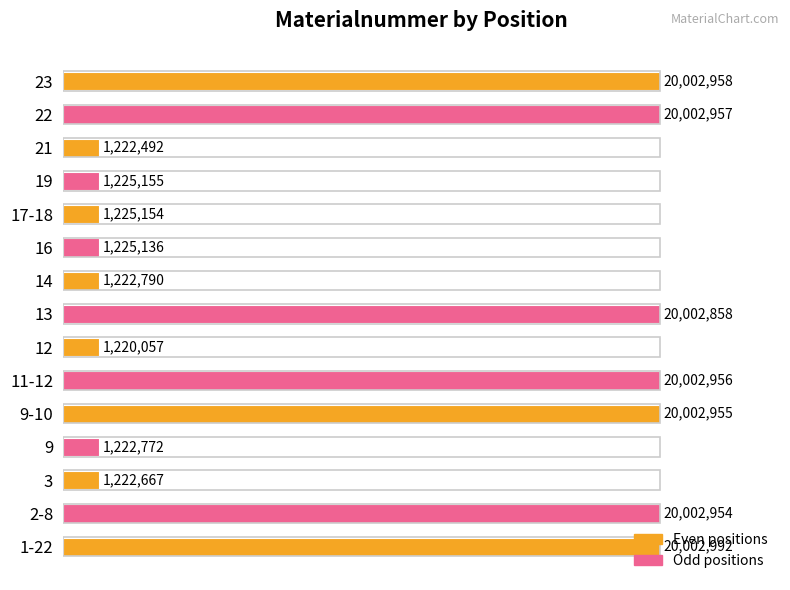

How many bars are there in total?

15